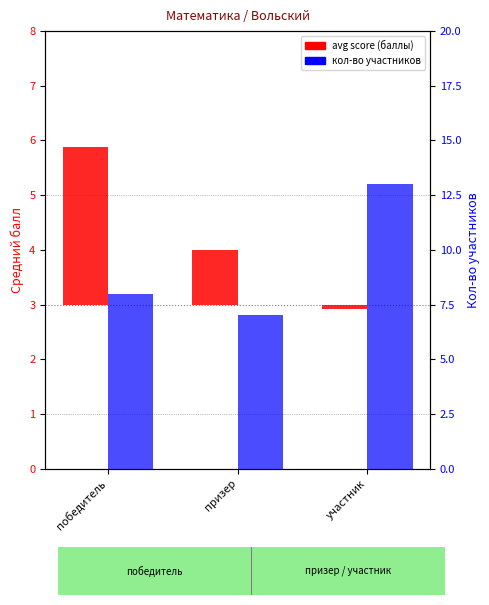

How many distinct data groups are displayed?

2